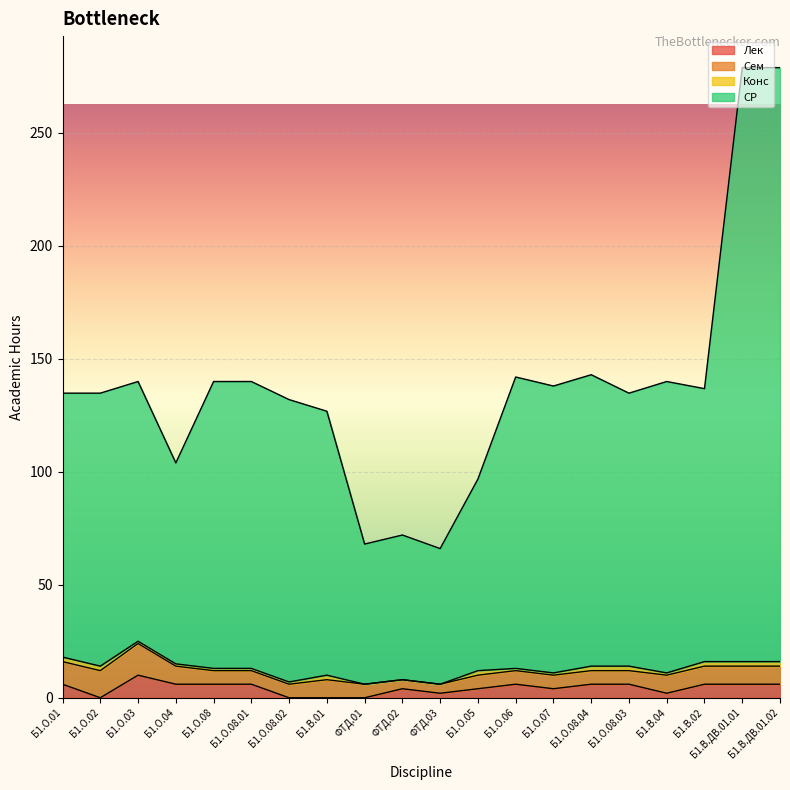

What is the highest value of the Лек series?

10.0